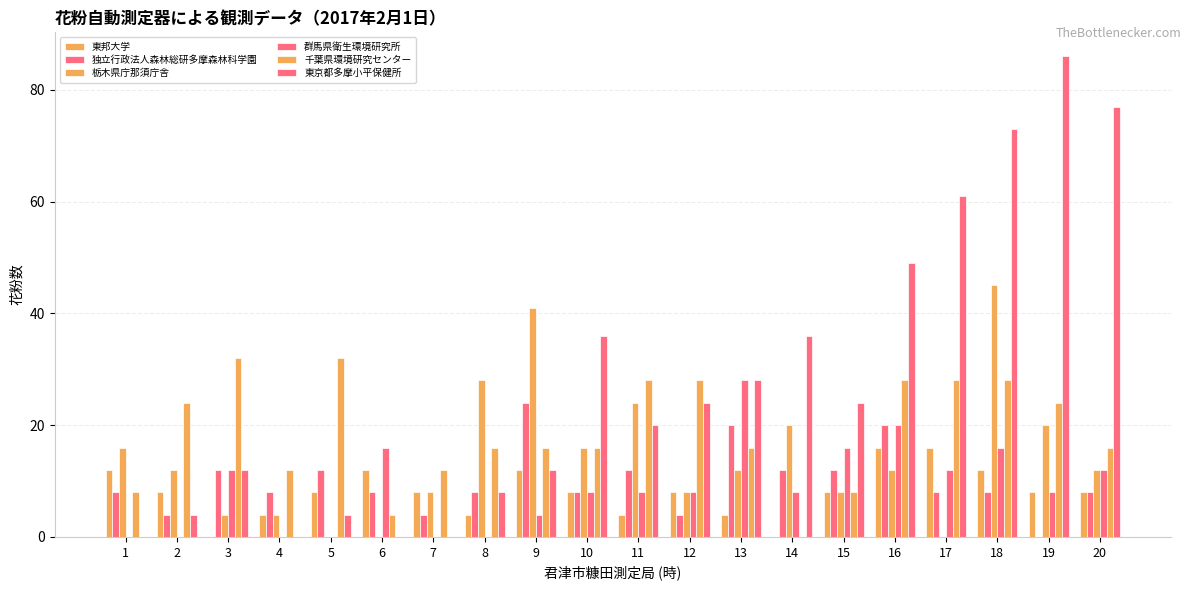

Reading left to right, transcribe all the data shown in this chart.

東邦大学: 12	8	0	4	8	12	8	4	12	8	4	8	4	0	8	16	16	12	8	8
独立行政法人森林総研多摩森林科学園: 8	4	12	8	12	8	4	8	24	8	12	4	20	12	12	20	8	8	0	8
栃木県庁那須庁舎: 16	12	4	4	0	0	8	28	41	16	24	8	12	20	8	12	0	45	20	12
群馬県衛生環境研究所: 0	0	12	0	0	16	0	0	4	8	8	8	28	8	16	20	12	16	8	12
千葉県環境研究センター: 8	24	32	12	32	4	12	16	16	16	28	28	16	0	8	28	28	28	24	16
東京都多摩小平保健所: 0	4	12	0	4	0	0	8	12	36	20	24	28	36	24	49	61	73	86	77